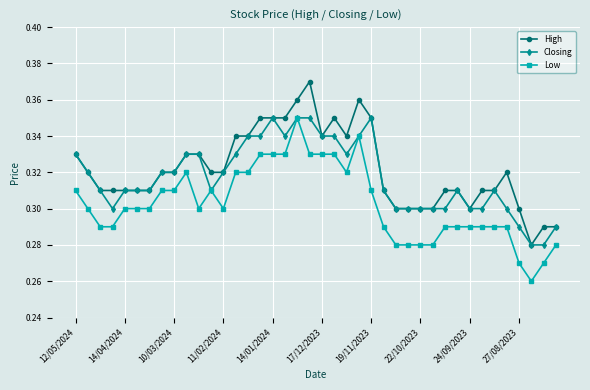

True or false: High and Low intersect in this chart.

False